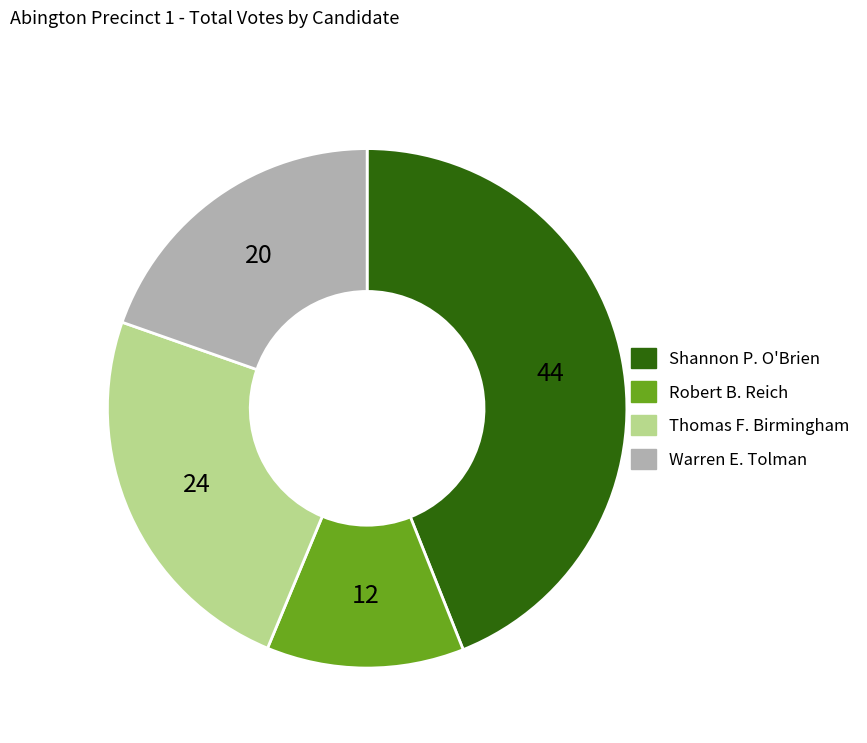

What is the ratio of the value at Thomas F. Birmingham to the value at Warren E. Tolman?

1.2